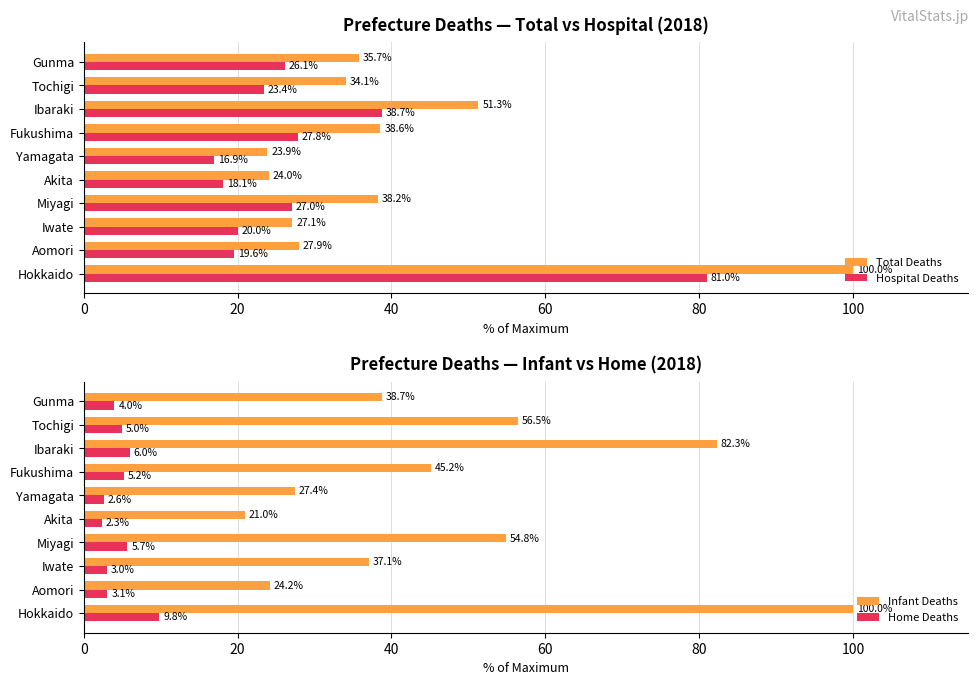

What is the sum of all Home Deaths values?

46.7